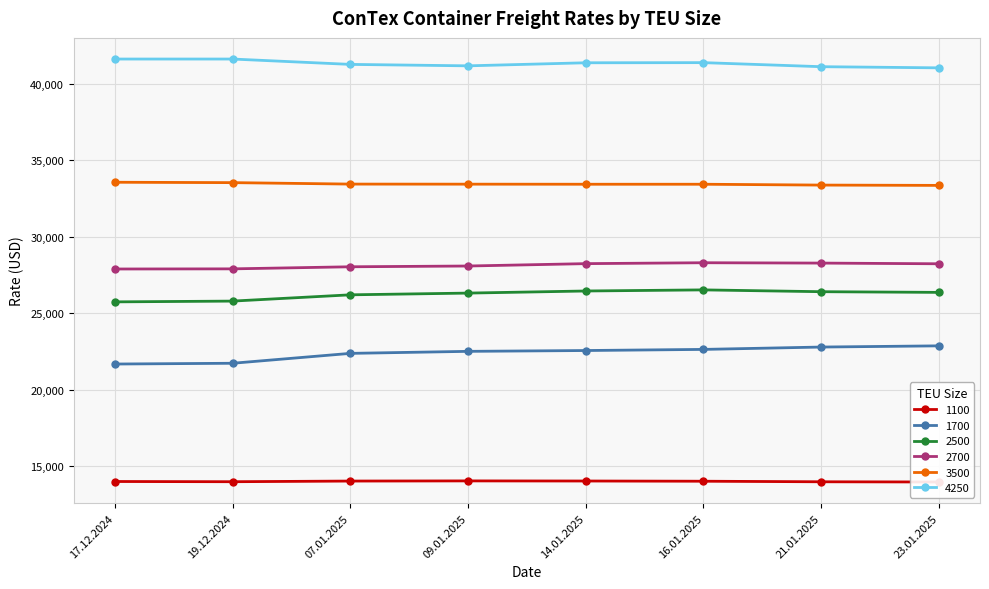

Which series has the widest spread of values?

1700